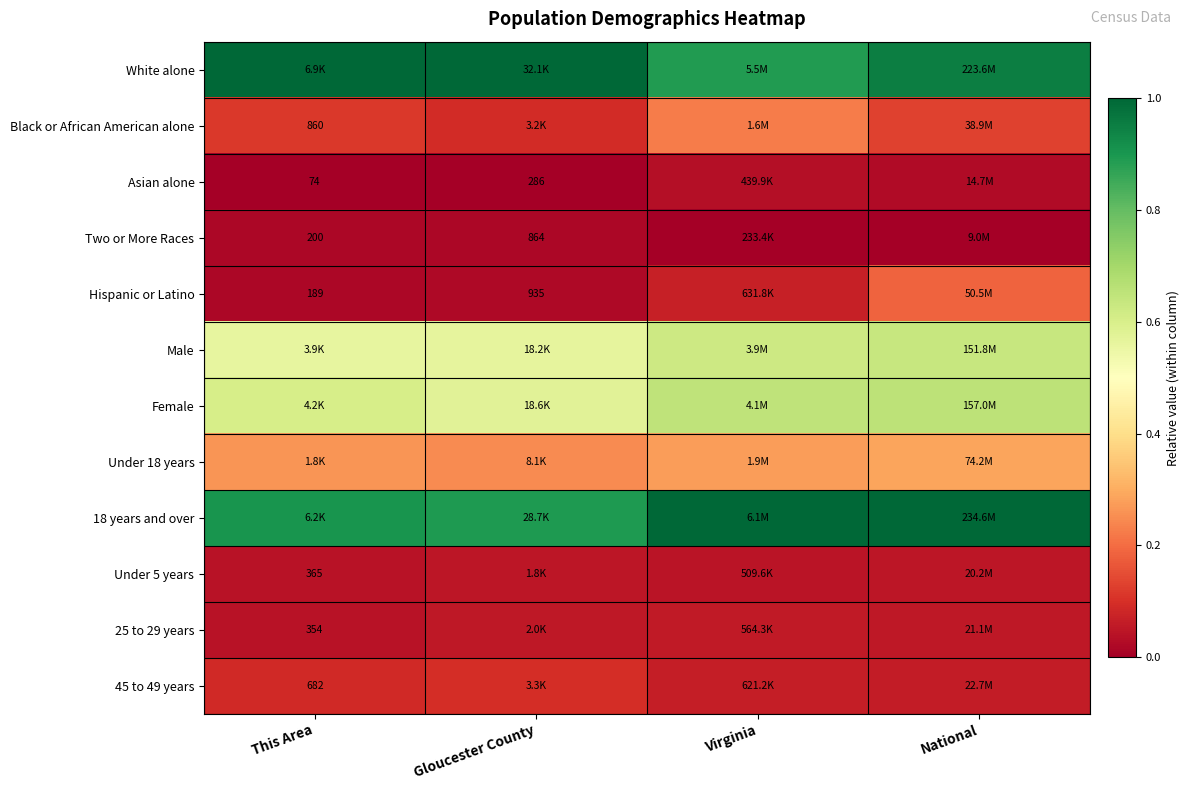

At how many categories does at least one series exceed 0?

4